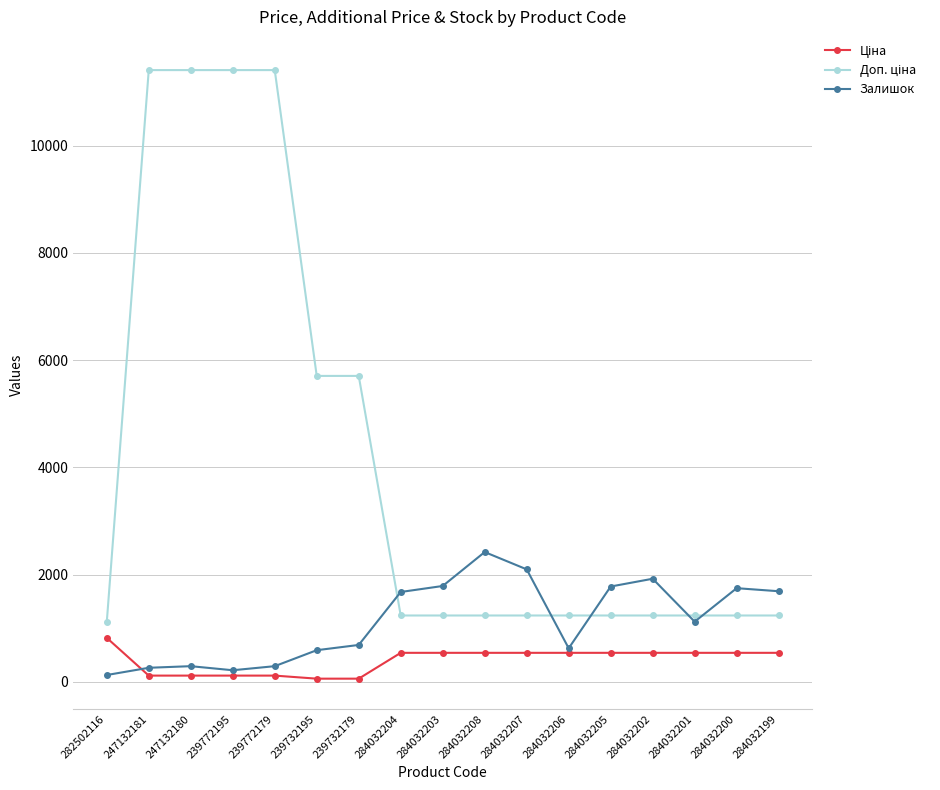

What is the difference between the highest and lowest values at 282502116?

984.2